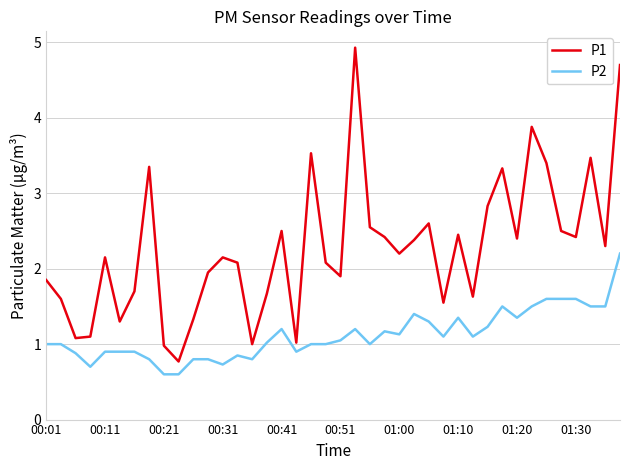

Count the number of data series in this chart.

2